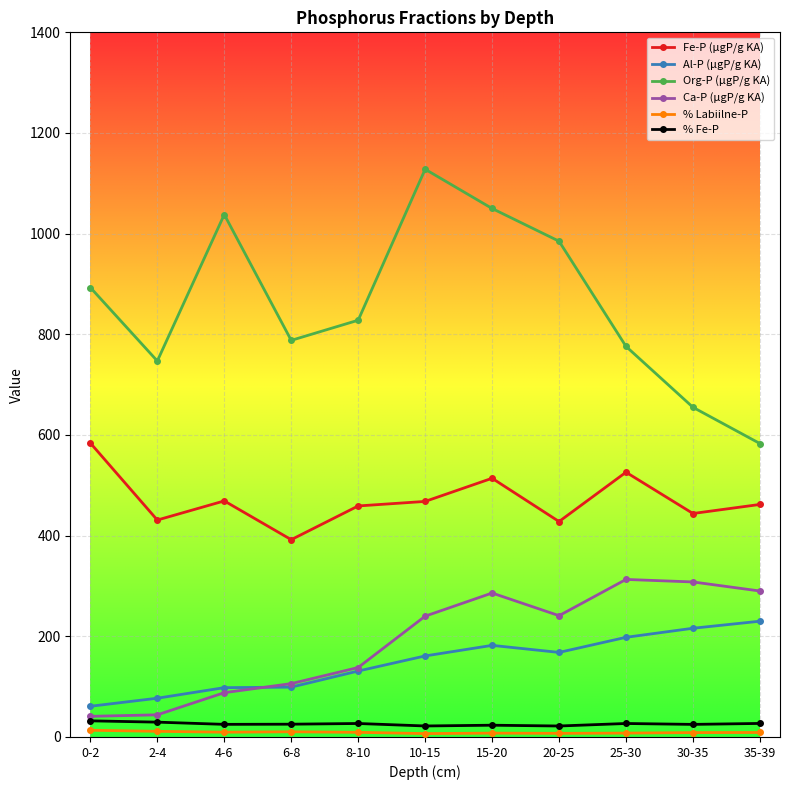

What is the greatest value displayed?

1128.0